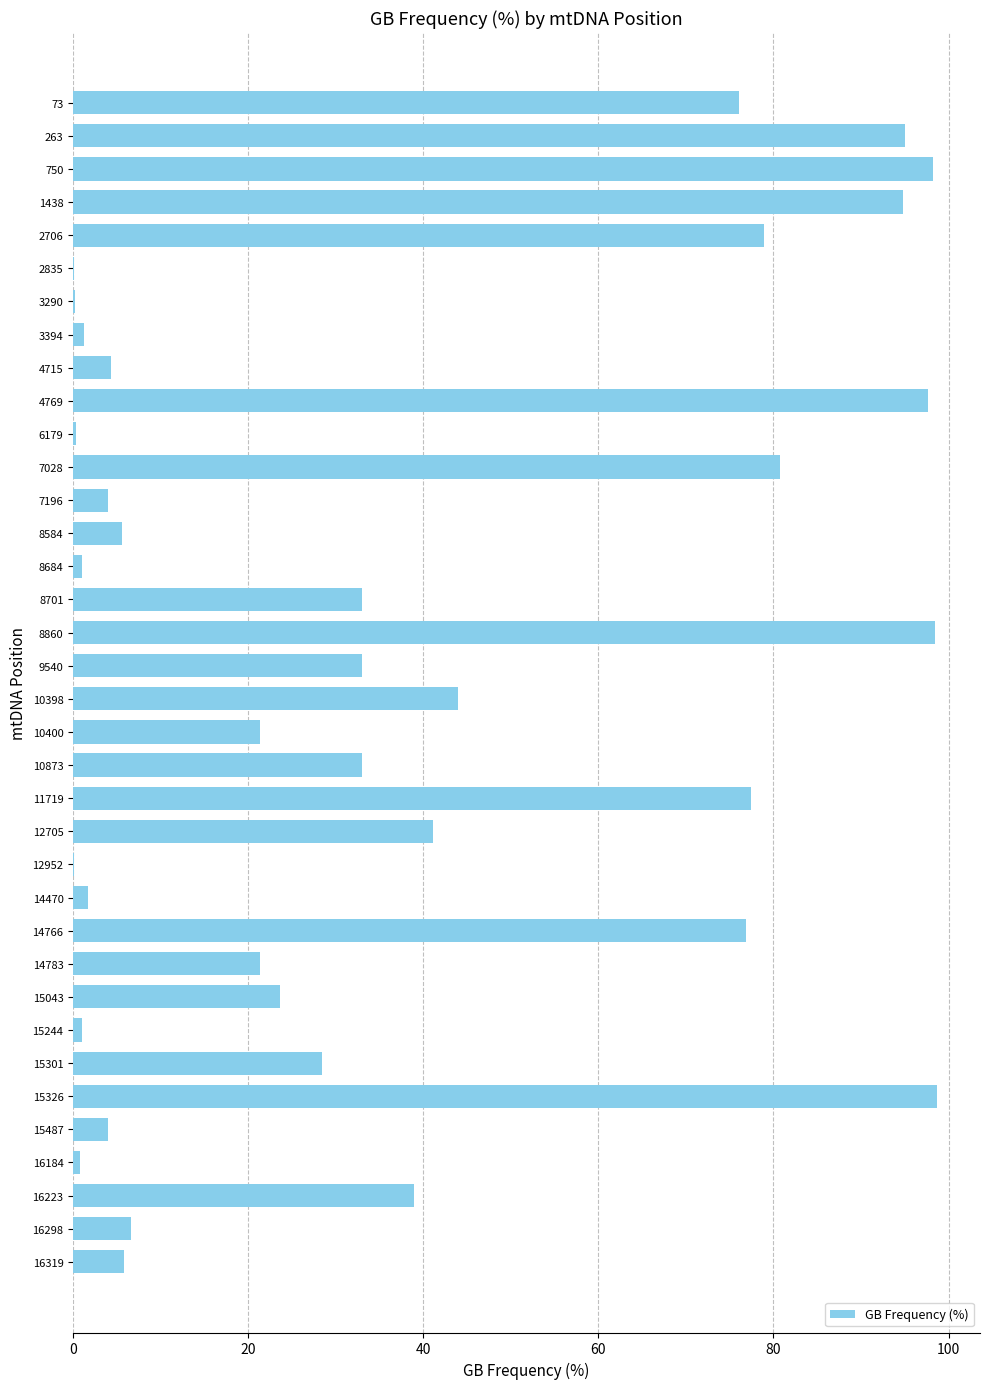

Approximately how many times larger is the value at 8701 compared to 16298?

5.0